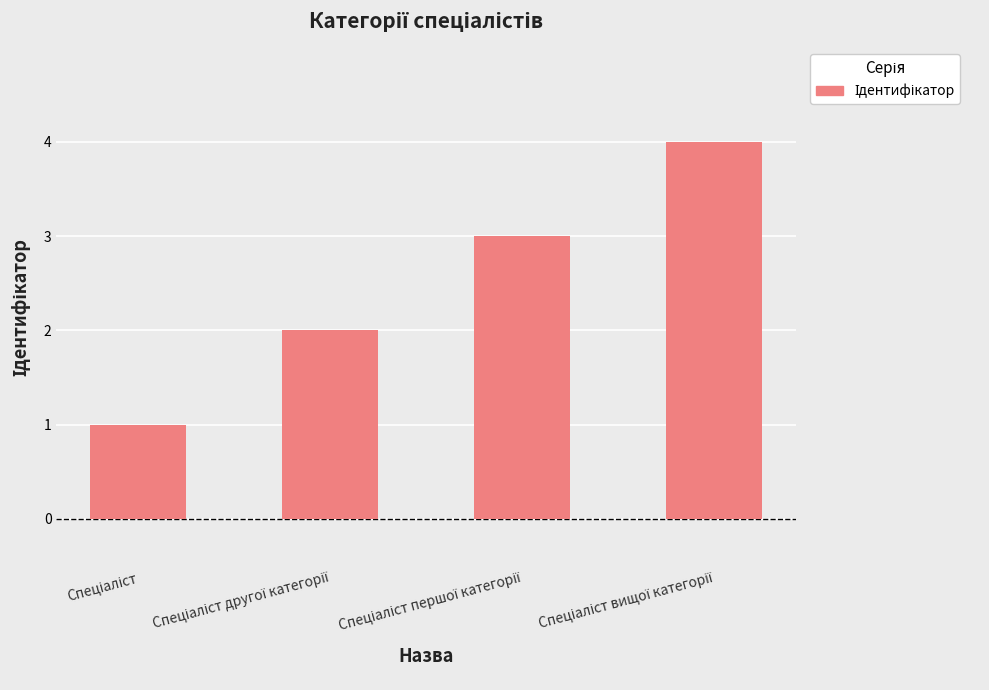

How many values are between 2 and 4?

3